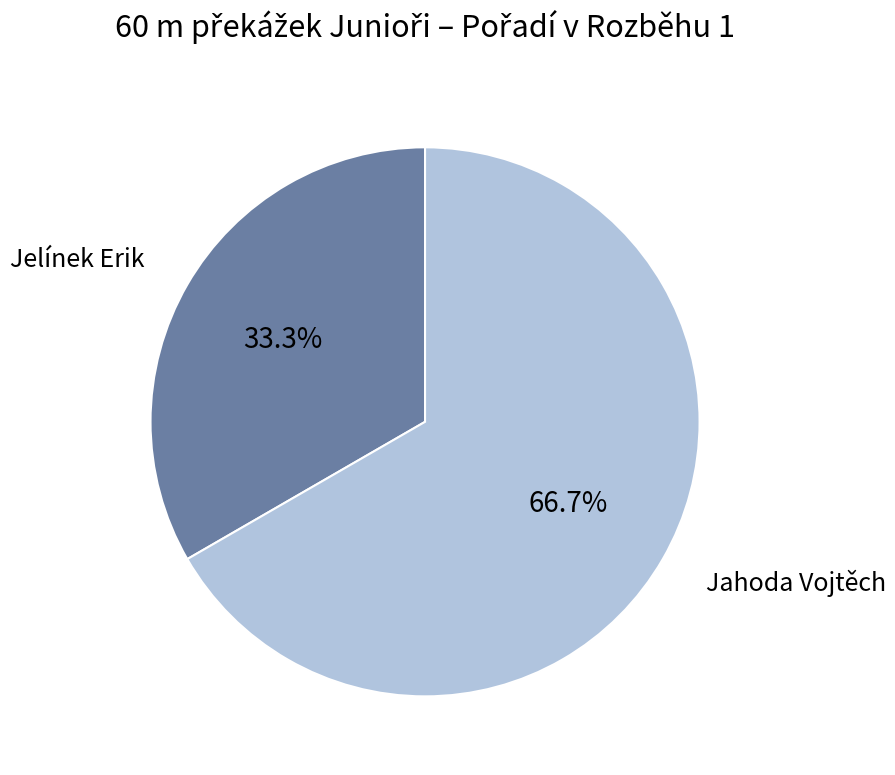

How much of the chart is everything except Jahoda Vojtěch?

33.3%